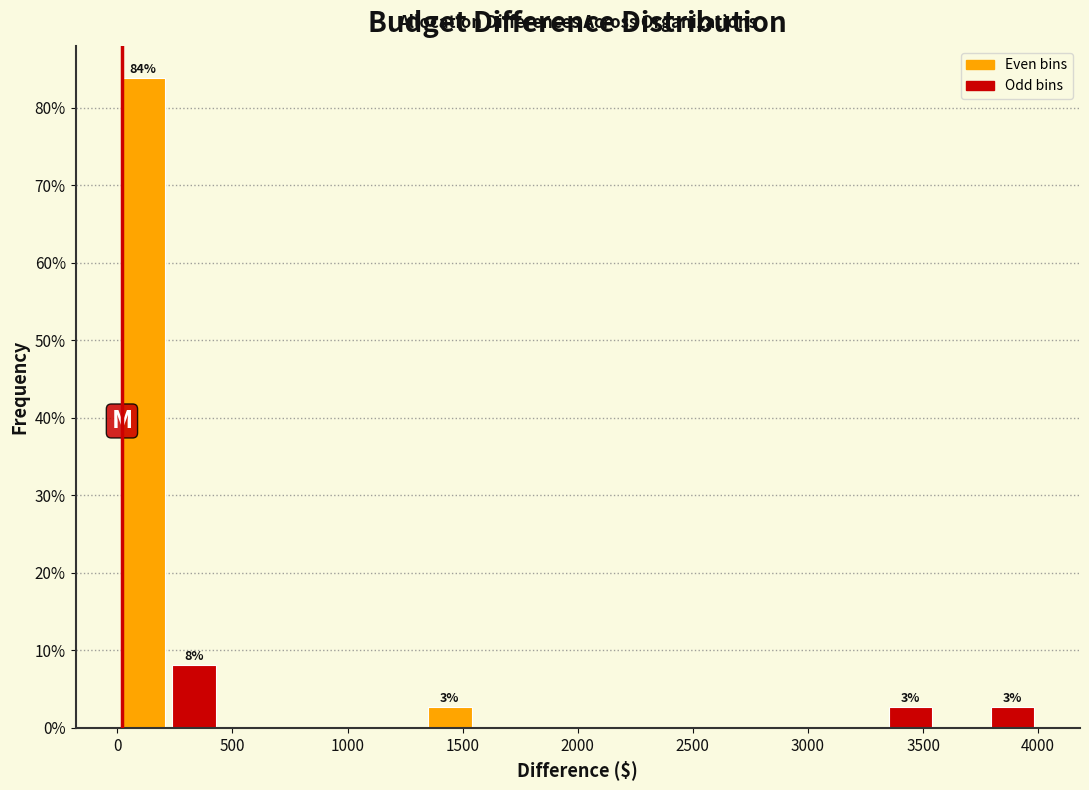

Over which range of the x-axis is the bar tallest?

0 to 200